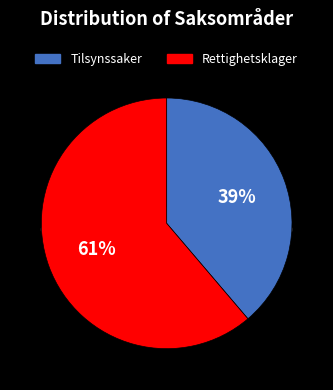

Is it true that Rettighetsklager is 76% of the pie?

False